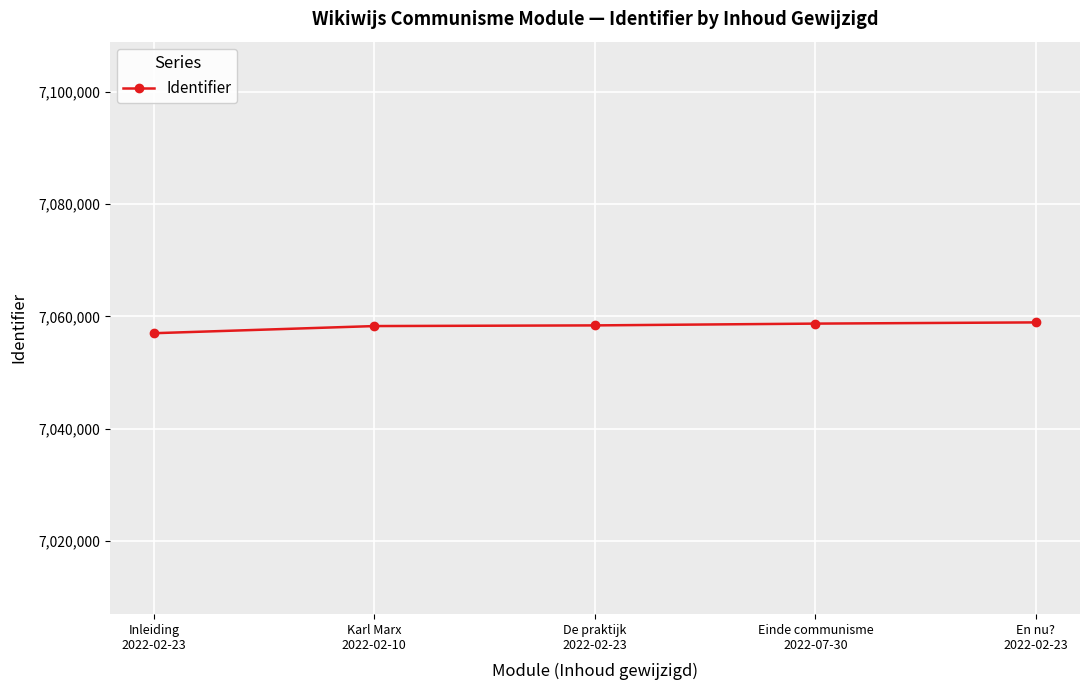

What is the value of the 2nd point from the left?

7058280